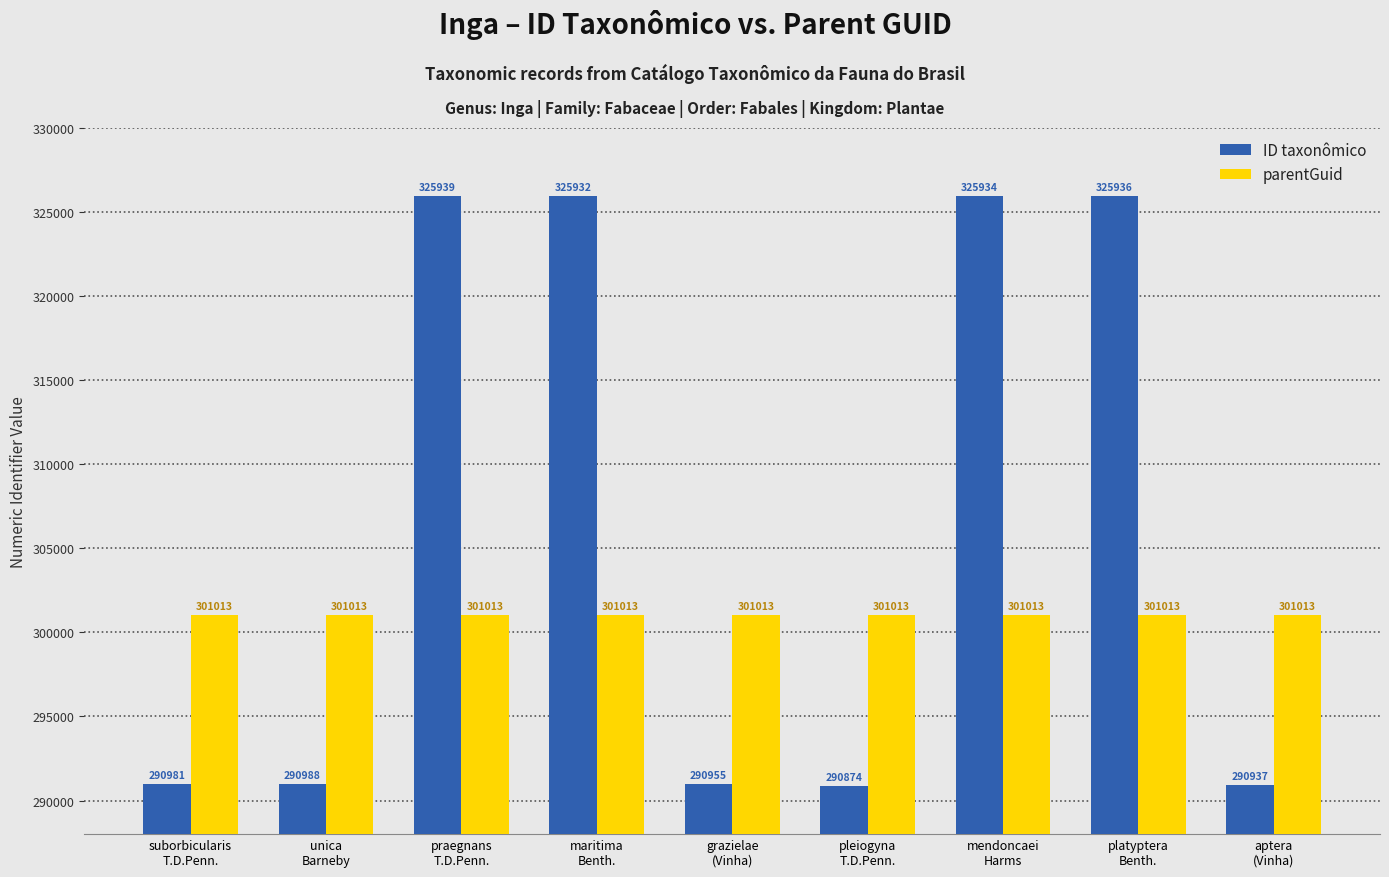

Reading right to left, extract all data points from this chart.

ID taxonômico: aptera
(Vinha)=290937	platyptera
Benth.=325936	mendoncaei
Harms=325934	pleiogyna
T.D.Penn.=290874	grazielae
(Vinha)=290955	maritima
Benth.=325932	praegnans
T.D.Penn.=325939	unica
Barneby=290988	suborbicularis
T.D.Penn.=290981
parentGuid: aptera
(Vinha)=301013	platyptera
Benth.=301013	mendoncaei
Harms=301013	pleiogyna
T.D.Penn.=301013	grazielae
(Vinha)=301013	maritima
Benth.=301013	praegnans
T.D.Penn.=301013	unica
Barneby=301013	suborbicularis
T.D.Penn.=301013